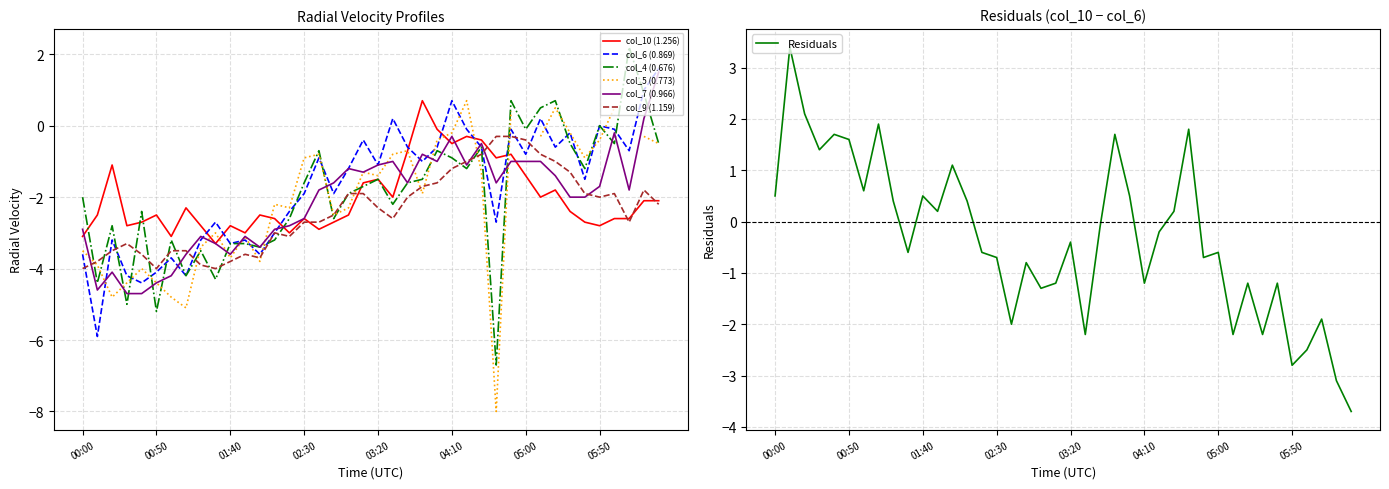

The col_9 (1.159) series shows -0.6 at 2002/06/22 05:20. True or false?

False